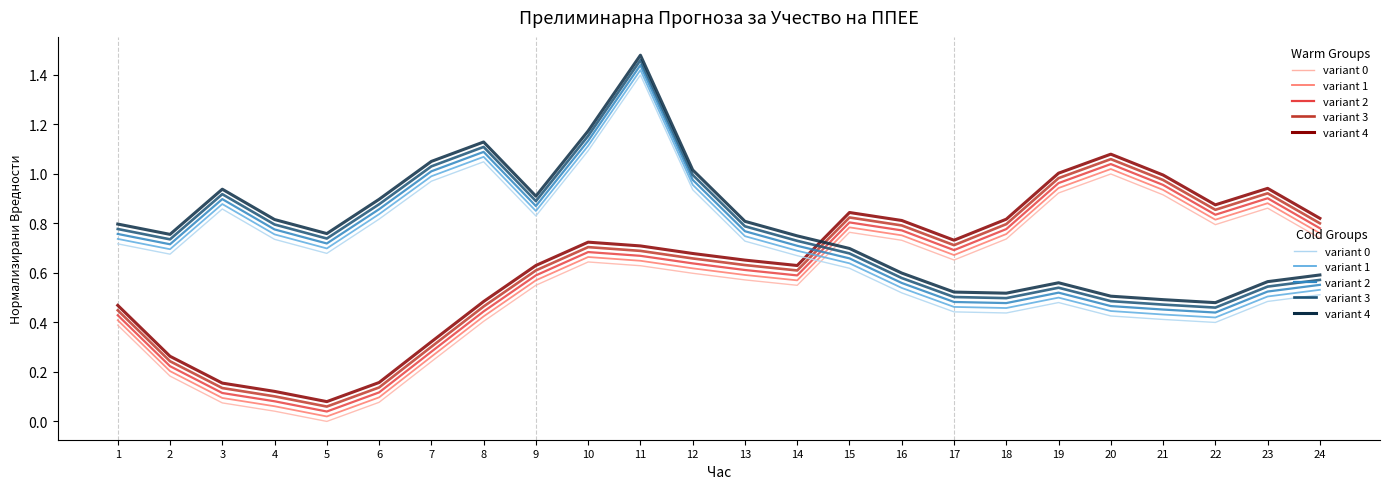

Is it true that variant 3 equals 0.5 at 9?

False